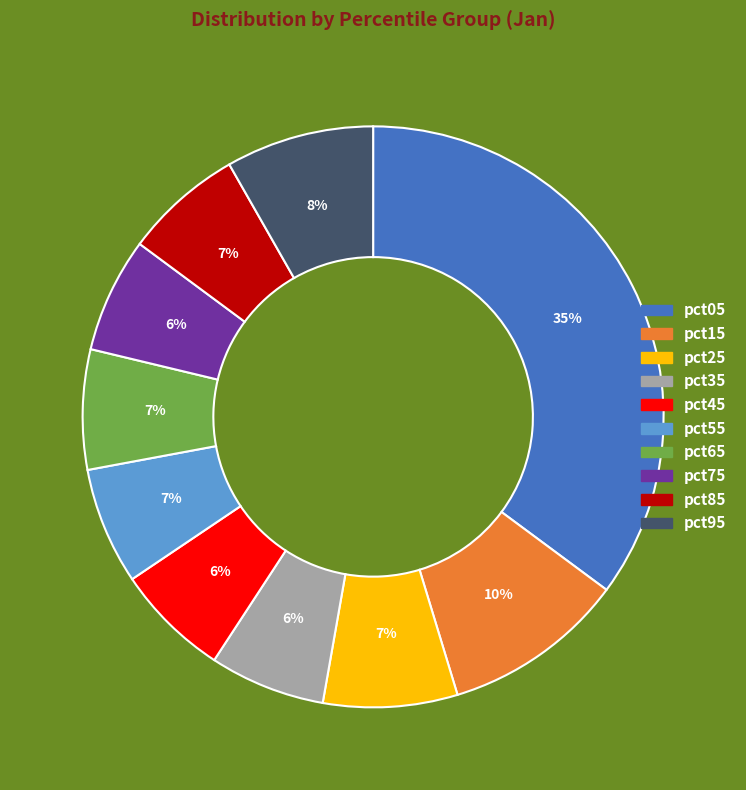

Does pct75 account for over 50% of the chart?

No